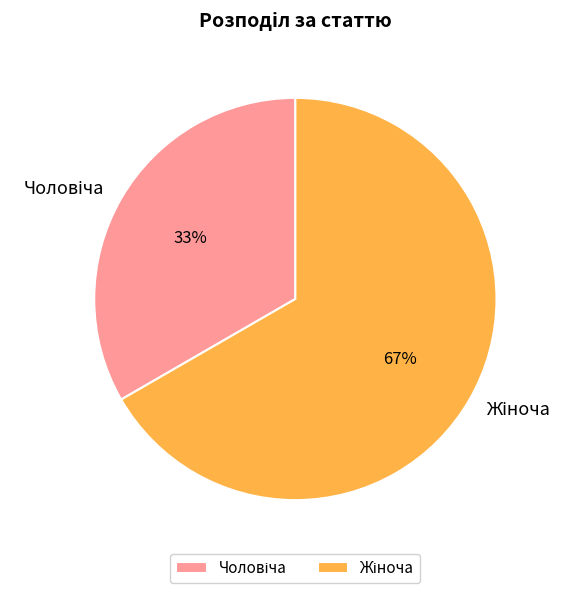

Is there a majority slice in this chart?

Yes